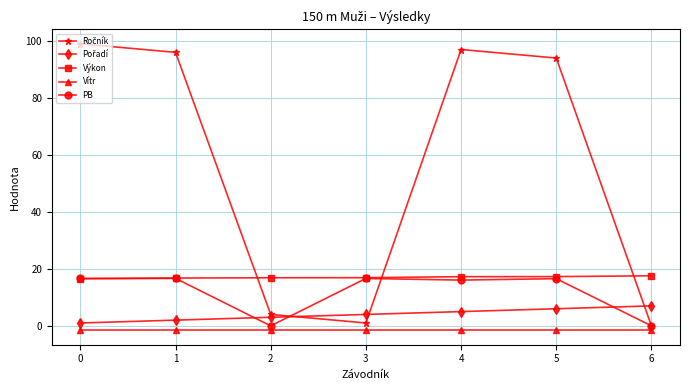

True or false: Výkon has a value of 16.6 at 0.

True